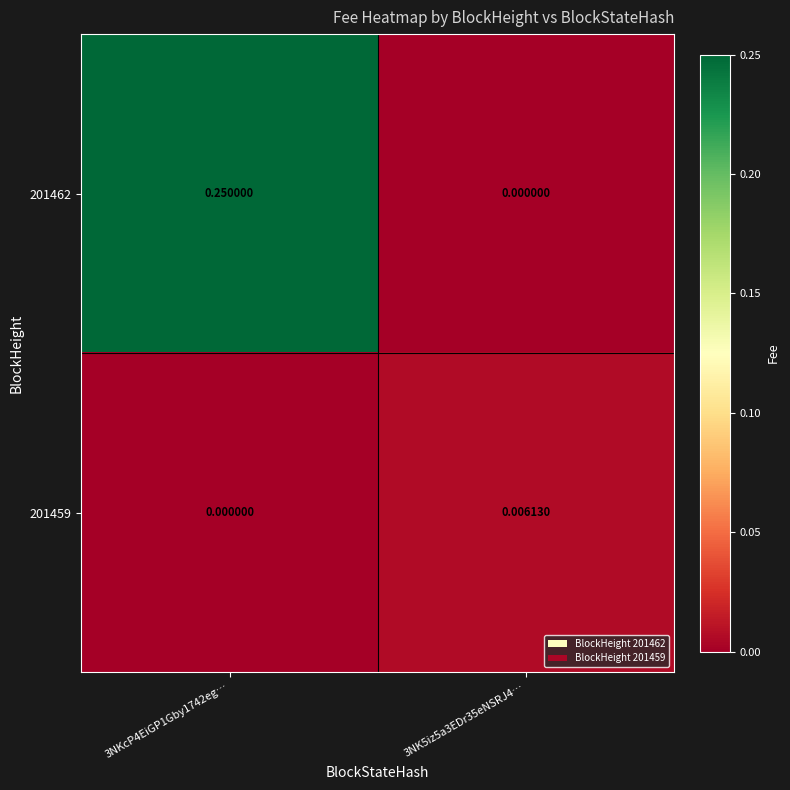

Is the value of 201459 at 3NKcP4EiGP1Gby1742eg… greater than the value of 201462 at 3NKcP4EiGP1Gby1742eg…?

No